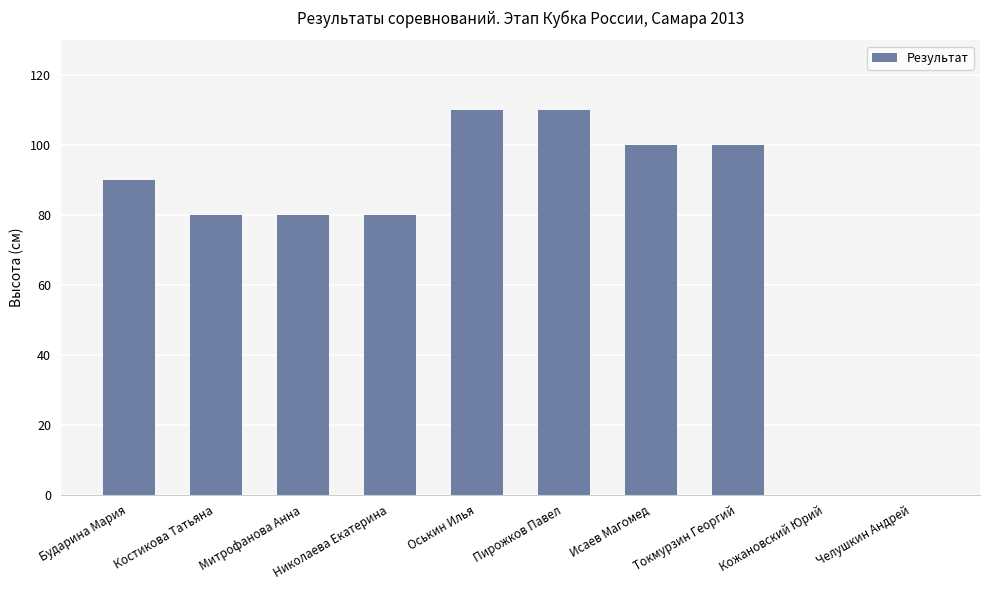

Reading left to right, extract all data points from this chart.

90	80	80	80	110	110	100	100	0	0